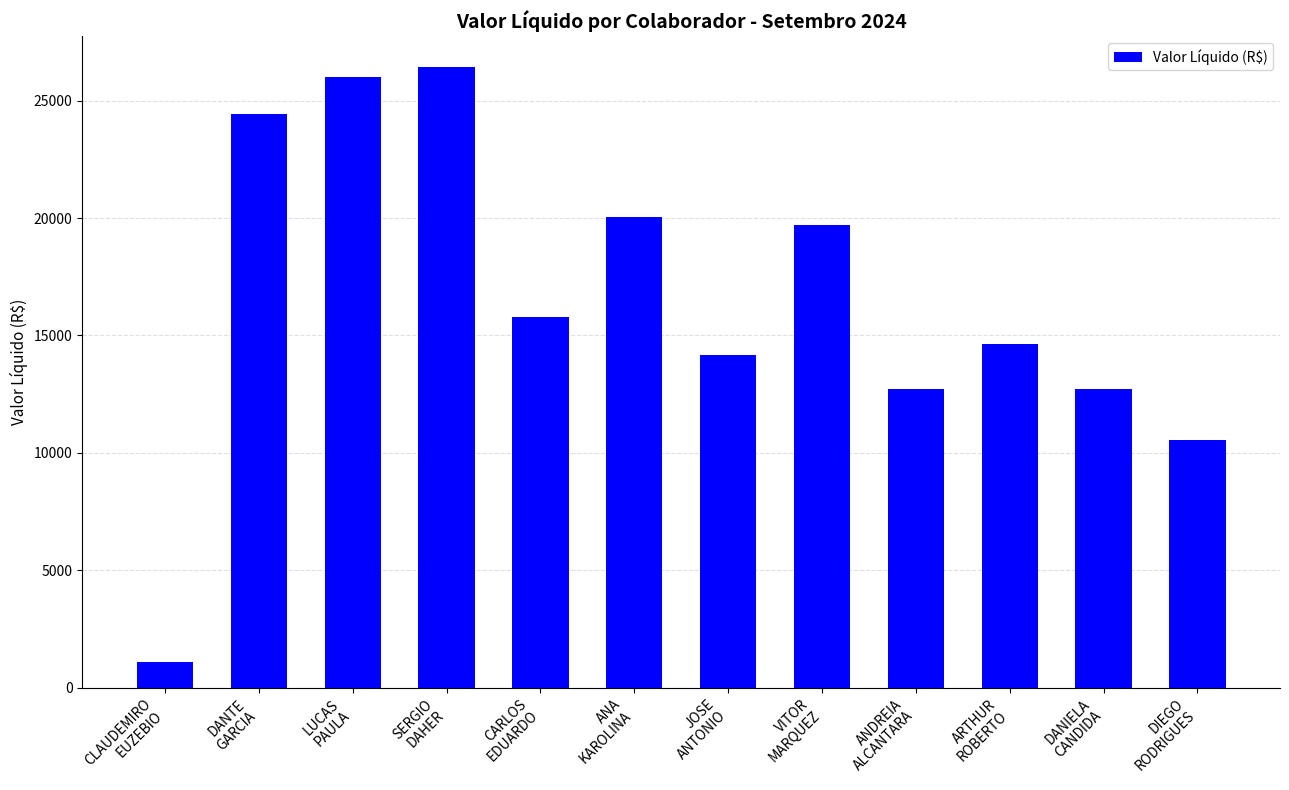

Where does the data first go above 15808?

DANTE
GARCIA